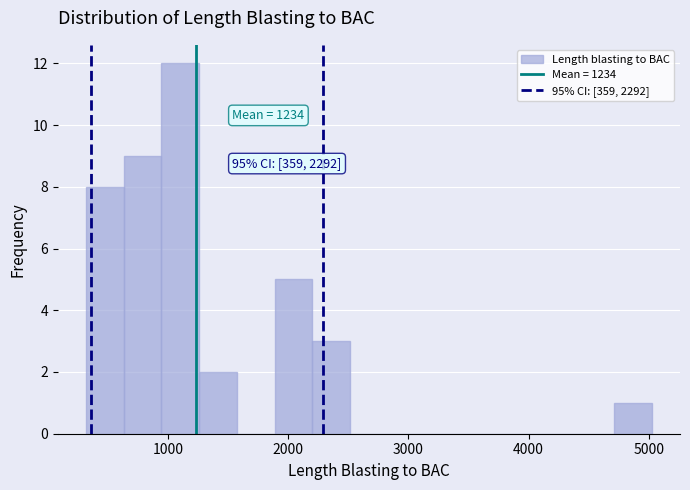

Around what value on the x-axis is the tallest bar? Give the approximate position of its centre, as read against the axis.

1100